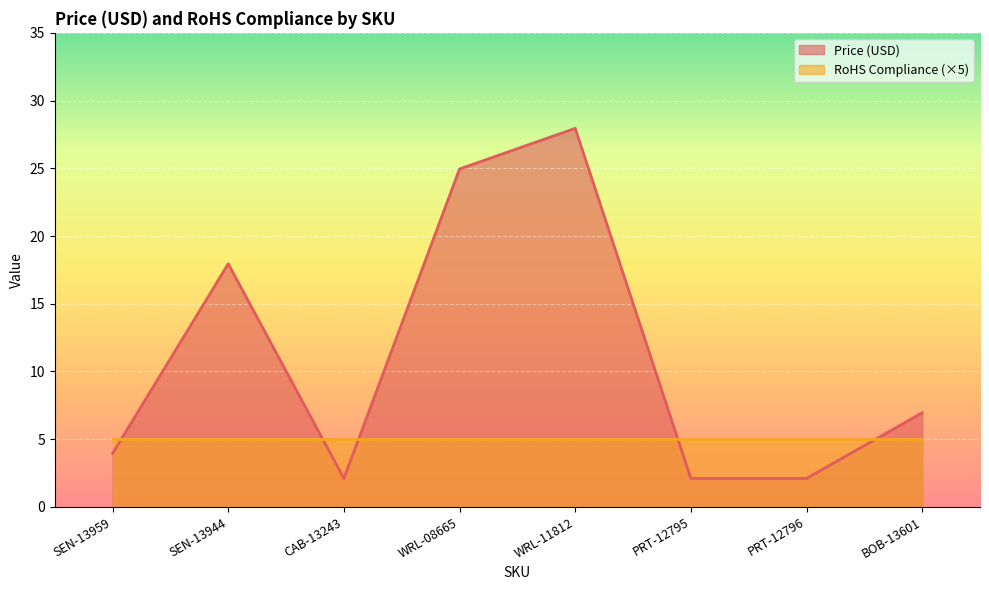

Reading left to right, list all the values displayed in this chart.

SEN-13959=4.0	SEN-13944=17.9	CAB-13243=2.1	WRL-08665=24.9	WRL-11812=27.9	PRT-12795=2.1	PRT-12796=2.1	BOB-13601=7.0